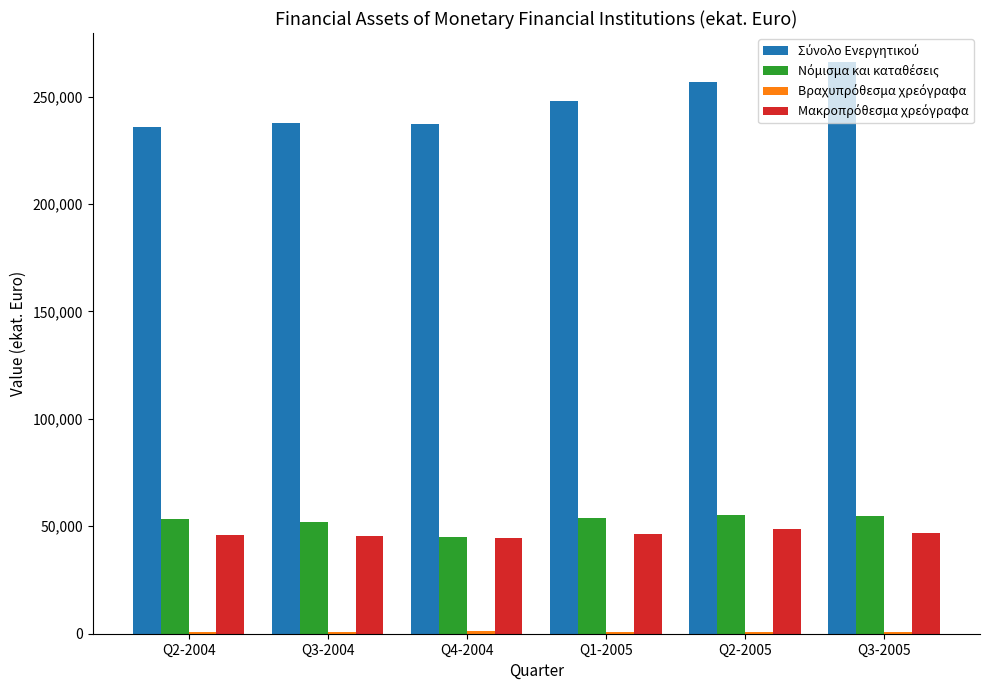

Which category has the highest value across all series?

Q3-2005